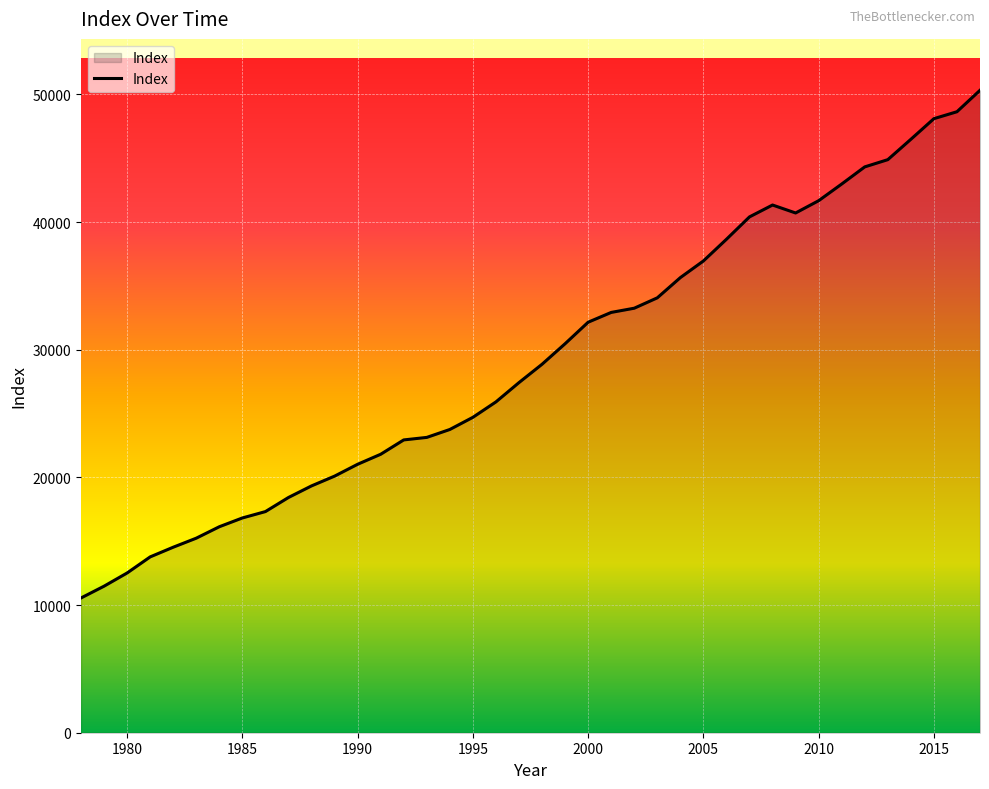

What is the difference between the maximum and minimum values?

39765.9